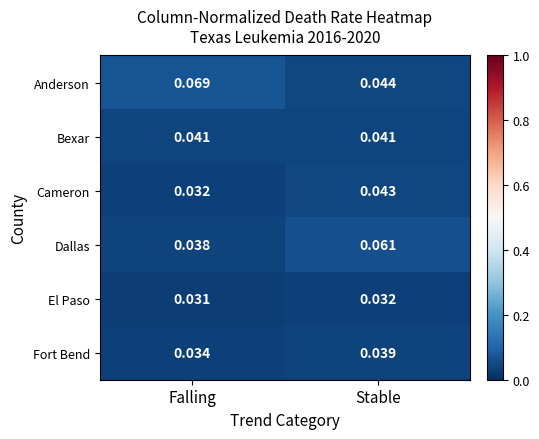

At which label does Fort Bend reach its minimum?

Falling